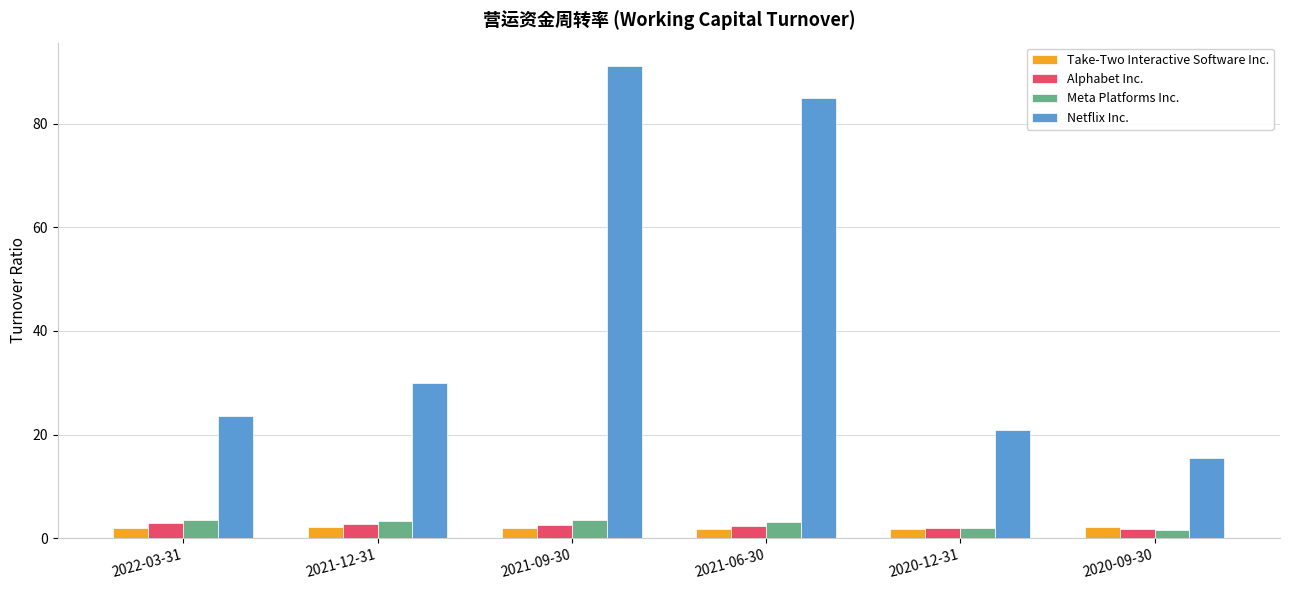

What is the sum of all Meta Platforms Inc. values?

17.1